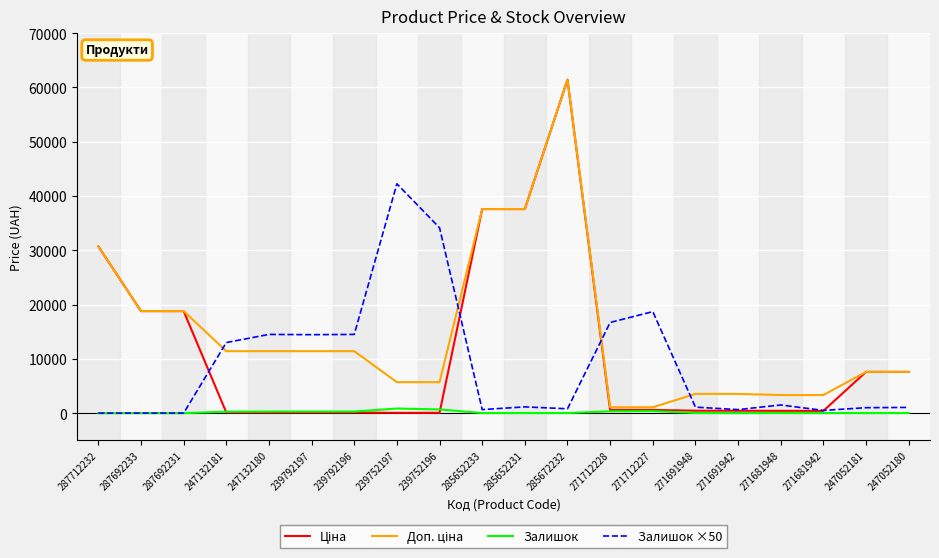

How many lines are shown in the chart?

4